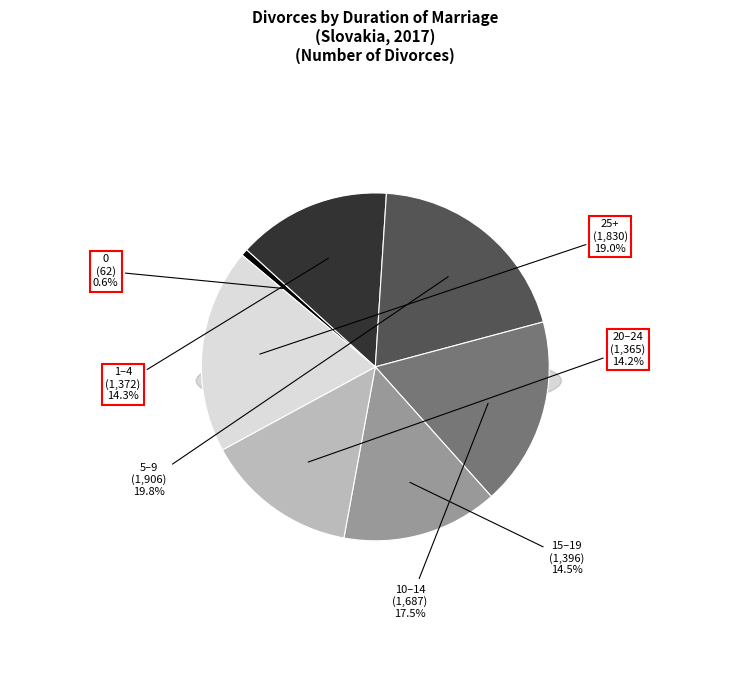

How many slices are in this pie chart?

7